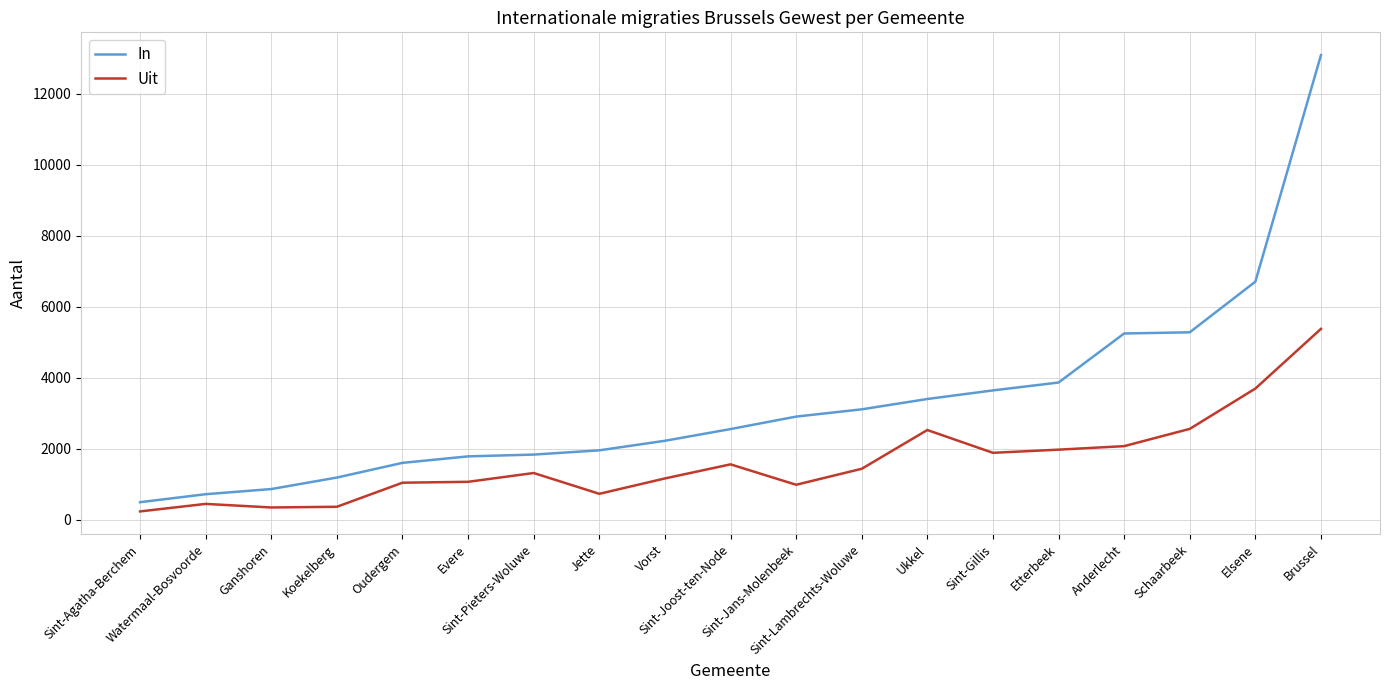

What is the spread (max minus min) of values at Sint-Agatha-Berchem?

260